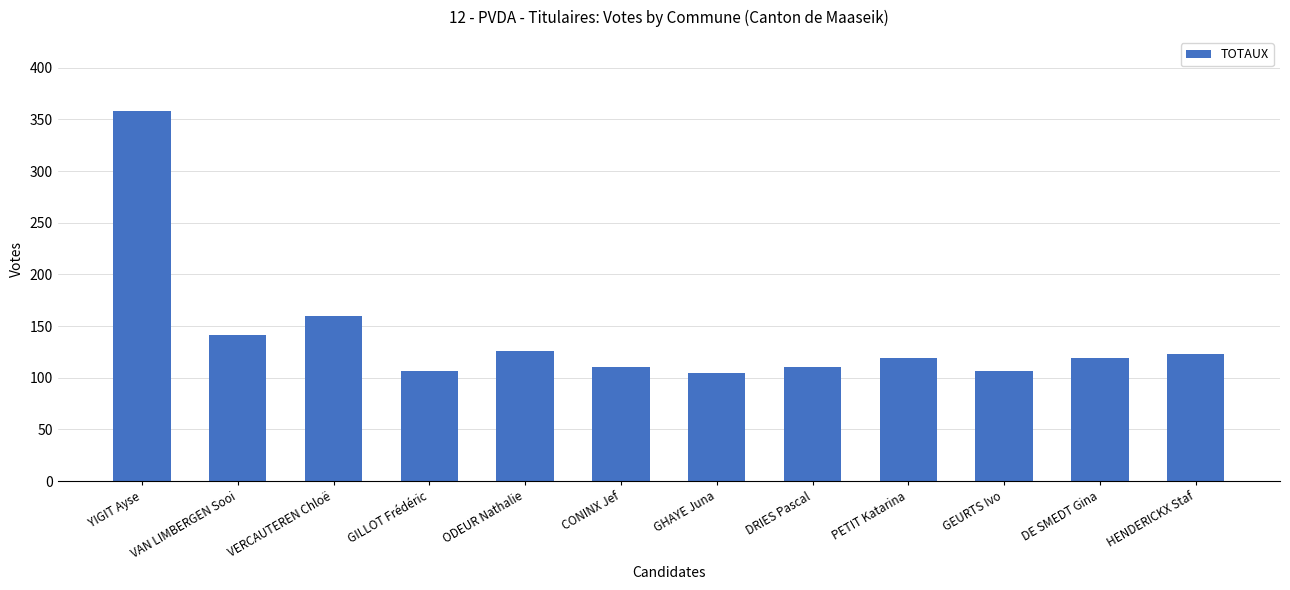

What is the value of the 11th bar from the left?

119